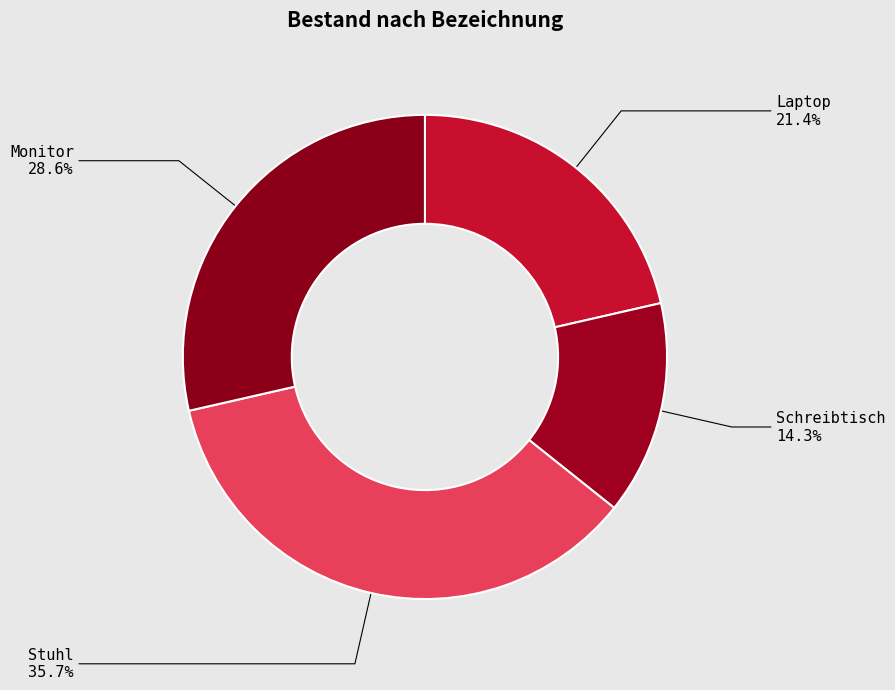

Which category has the biggest portion of the pie?

Stuhl